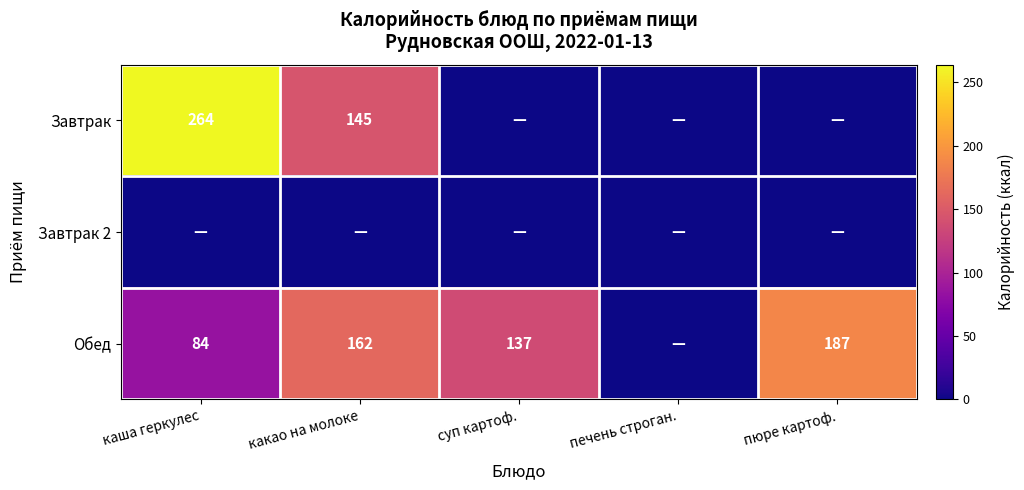

What is the total value across all series at какао на молоке?

307